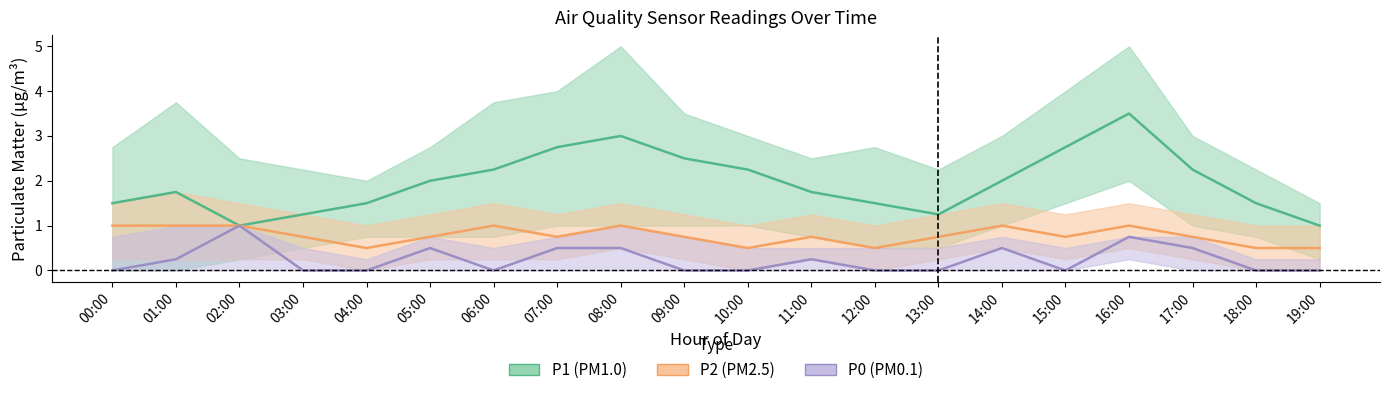

Reading left to right, extract all data points from this chart.

P1: 00:00=1.5	01:00=1.8	02:00=1.0	03:00=1.2	04:00=1.5	05:00=2.0	06:00=2.2	07:00=2.8	08:00=3.0	09:00=2.5	10:00=2.2	11:00=1.8	12:00=1.5	13:00=1.2	14:00=2.0	15:00=2.8	16:00=3.5	17:00=2.2	18:00=1.5	19:00=1.0
P2: 00:00=1.0	01:00=1.0	02:00=1.0	03:00=0.8	04:00=0.5	05:00=0.8	06:00=1.0	07:00=0.8	08:00=1.0	09:00=0.8	10:00=0.5	11:00=0.8	12:00=0.5	13:00=0.8	14:00=1.0	15:00=0.8	16:00=1.0	17:00=0.8	18:00=0.5	19:00=0.5
P0: 00:00=0.0	01:00=0.2	02:00=1.0	03:00=0.0	04:00=0.0	05:00=0.5	06:00=0.0	07:00=0.5	08:00=0.5	09:00=0.0	10:00=0.0	11:00=0.2	12:00=0.0	13:00=0.0	14:00=0.5	15:00=0.0	16:00=0.8	17:00=0.5	18:00=0.0	19:00=0.0